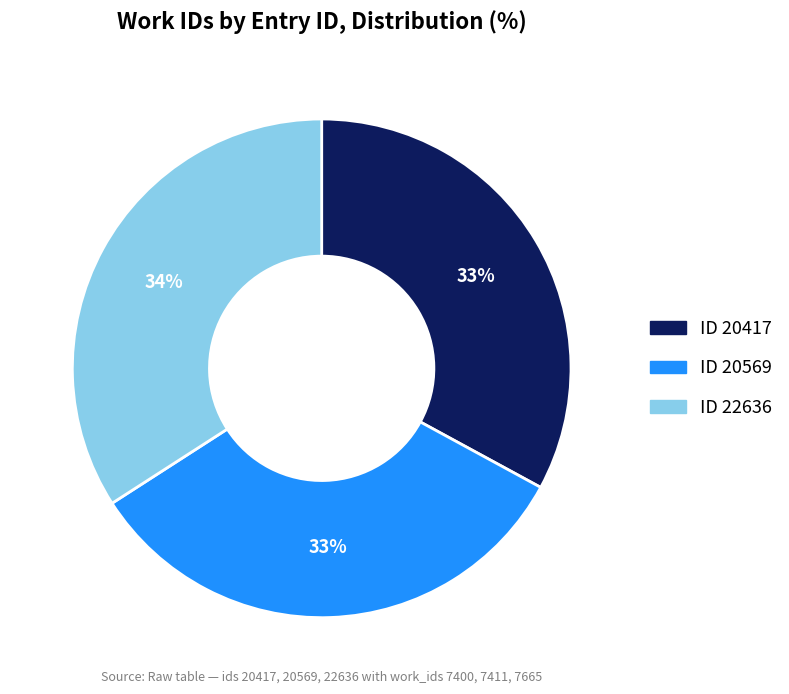

To the nearest percent, what is the average slice percentage?

33%